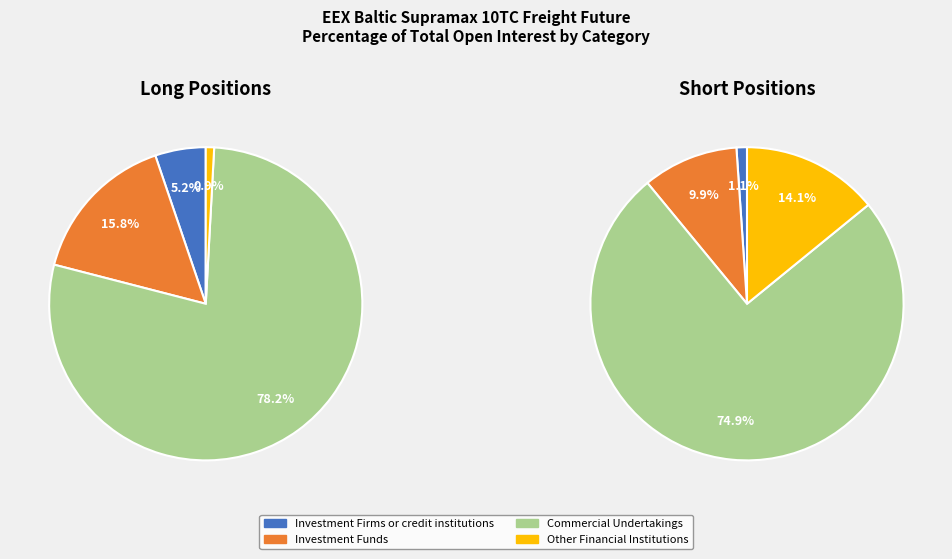

What is the majority slice?

Commercial Undertakings